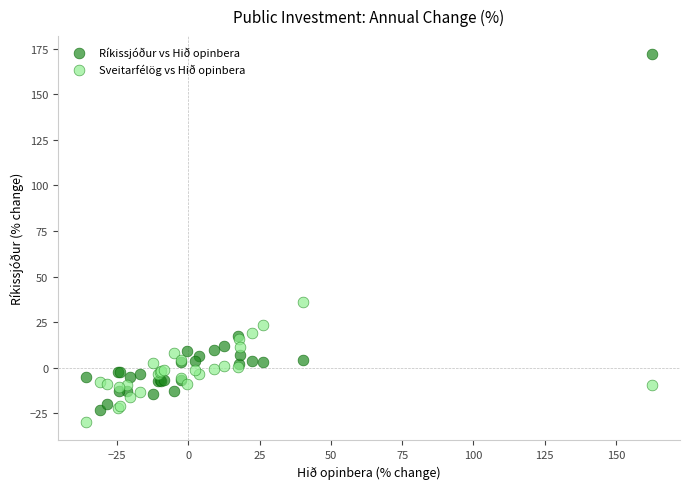

What is the X range (max minus min) for the scatter plot?

198.3